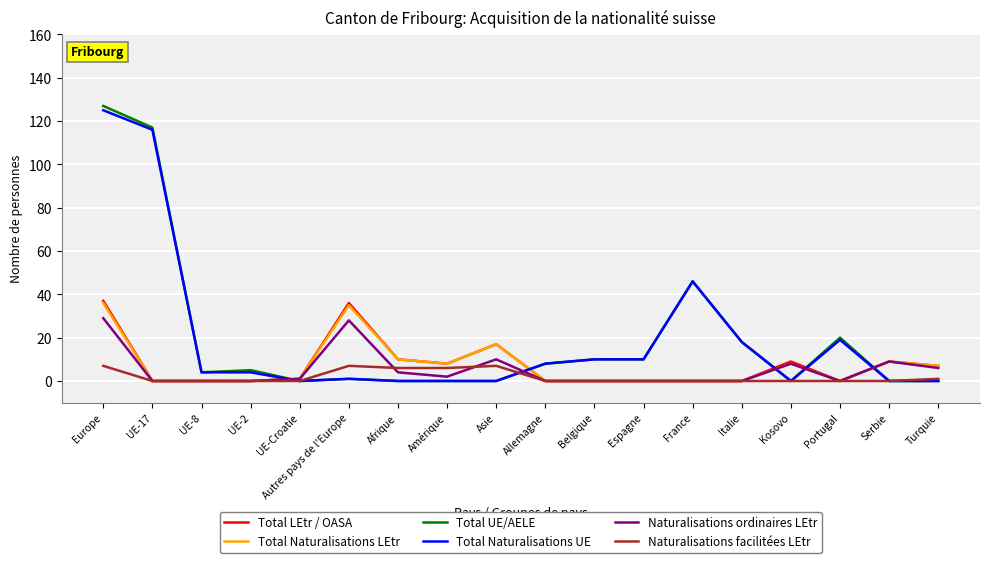

Which series has the largest range (max minus min)?

Total UE/AELE